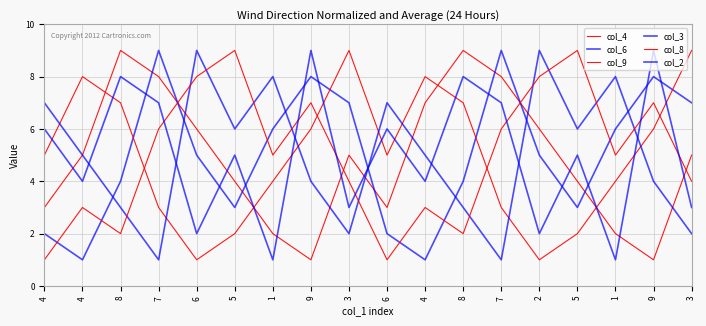

What is the difference between the maximum and second lowest values in the col_3 series?

8